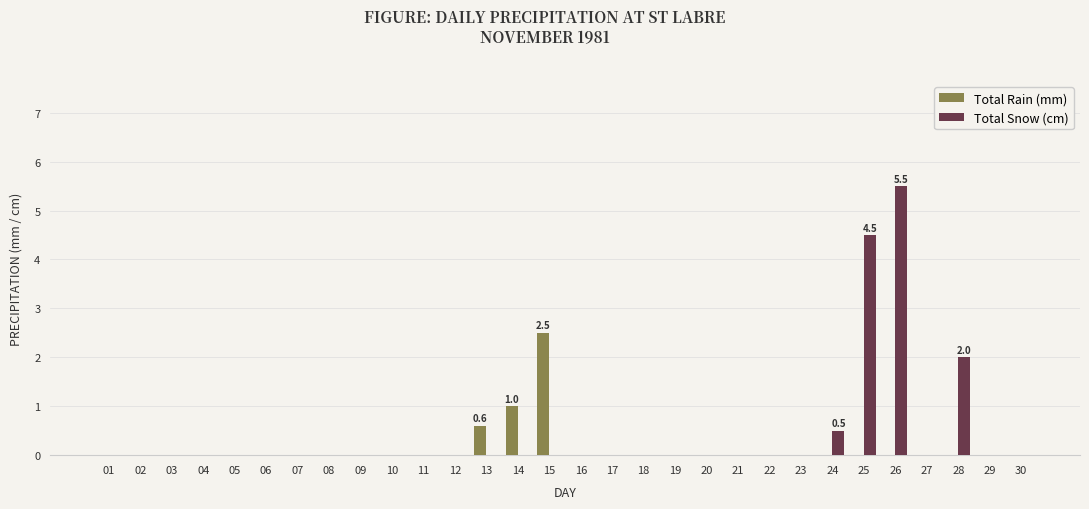

Reading left to right, what are all the values shown in this chart?

Total Rain (mm): 0.0	0.0	0.0	0.0	0.0	0.0	0.0	0.0	0.0	0.0	0.0	0.0	0.6	1.0	2.5	0.0	0.0	0.0	0.0	0.0	0.0	0.0	0.0	0.0	0.0	0.0	0.0	0.0	0.0	0.0
Total Snow (cm): 0.0	0.0	0.0	0.0	0.0	0.0	0.0	0.0	0.0	0.0	0.0	0.0	0.0	0.0	0.0	0.0	0.0	0.0	0.0	0.0	0.0	0.0	0.0	0.5	4.5	5.5	0.0	2.0	0.0	0.0